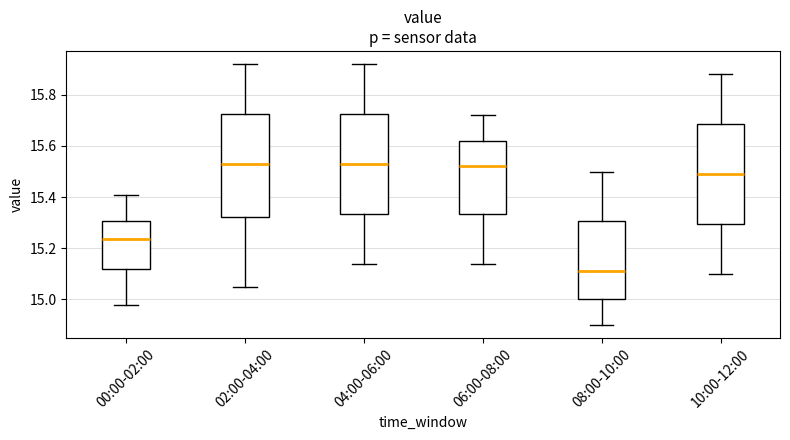

Reading left to right, read every box against the y-axis: the position of its median line, the range the box covers, and the ends of its whiskers. The values are not printed on the chart, so give them approximately, as read against the axis.

00:00-02:00: median 15.24, box 15.12 to 15.30, whiskers 14.98 to 15.42
02:00-04:00: median 15.54, box 15.32 to 15.72, whiskers 15.06 to 15.92
04:00-06:00: median 15.54, box 15.34 to 15.72, whiskers 15.14 to 15.92
06:00-08:00: median 15.52, box 15.34 to 15.62, whiskers 15.14 to 15.72
08:00-10:00: median 15.12, box 15.00 to 15.30, whiskers 14.90 to 15.50
10:00-12:00: median 15.50, box 15.30 to 15.68, whiskers 15.10 to 15.88